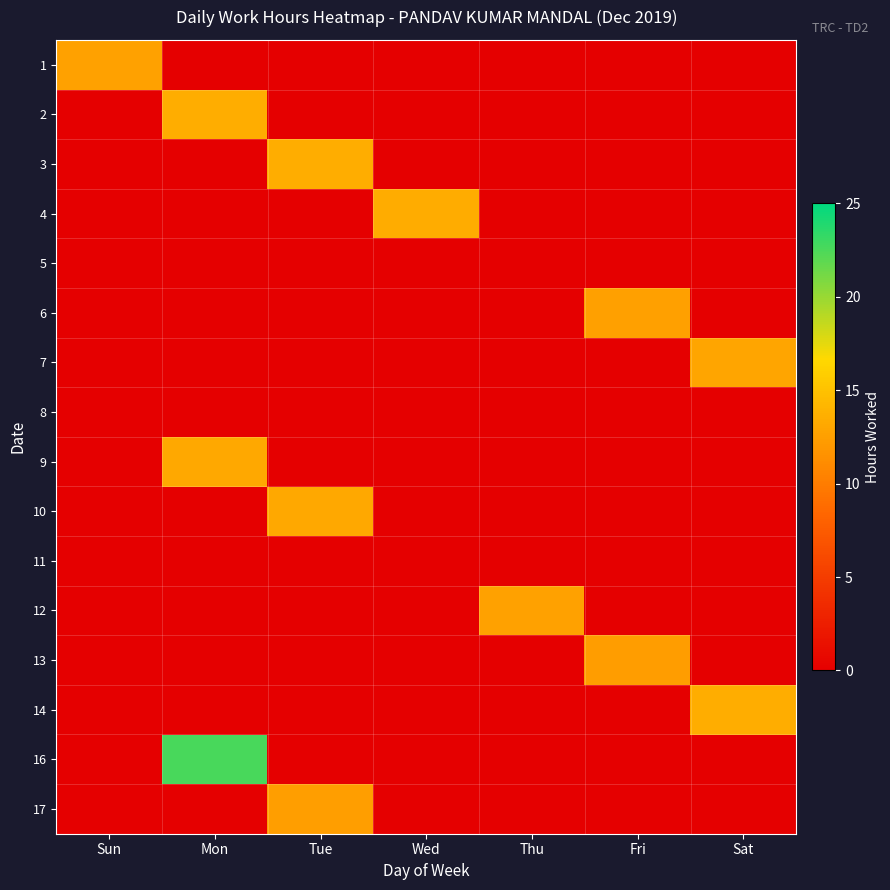

Rank the series at Sun from highest to lowest value.

1, 2, 3, 4, 5, 6, 7, 8, 9, 10, 11, 12, 13, 14, 16, 17